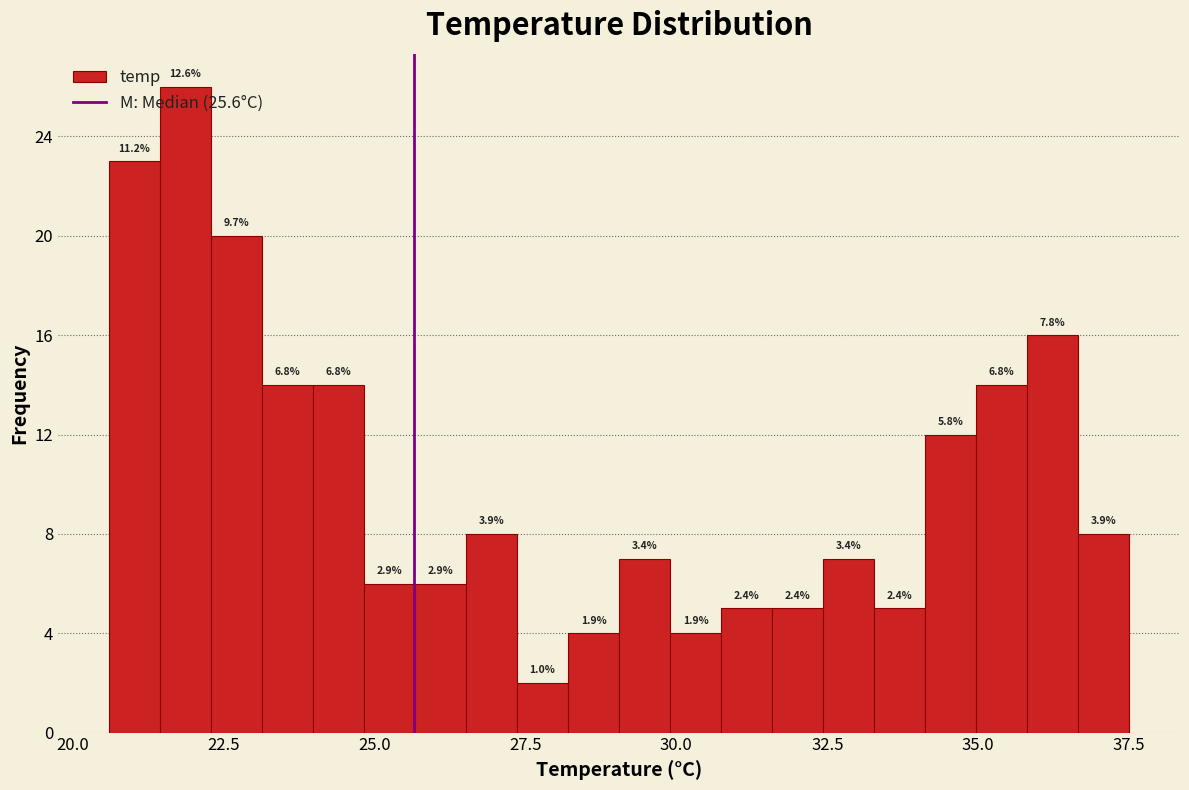

Read against the x-axis, roughly where is the centre of the tallest bar?

22.0